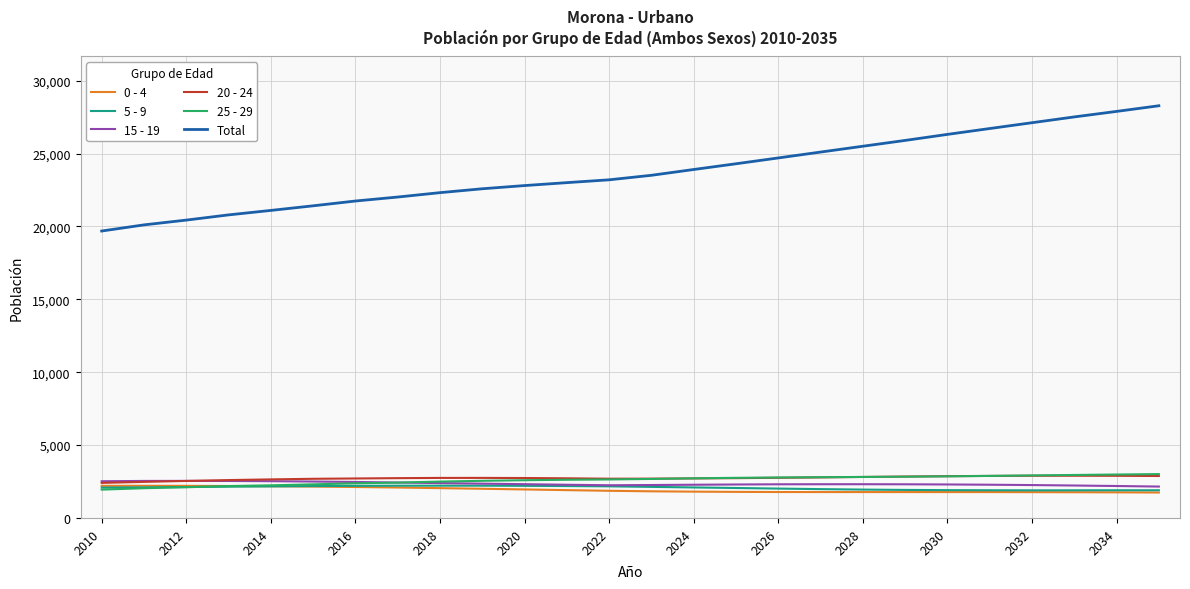

Which series has the largest total across all categories?

Total